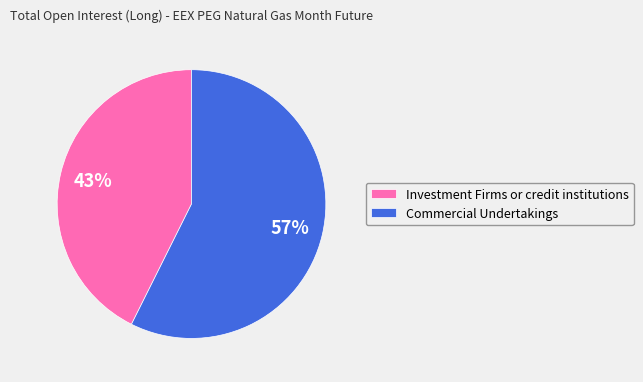

Which category has the biggest portion of the pie?

Commercial Undertakings